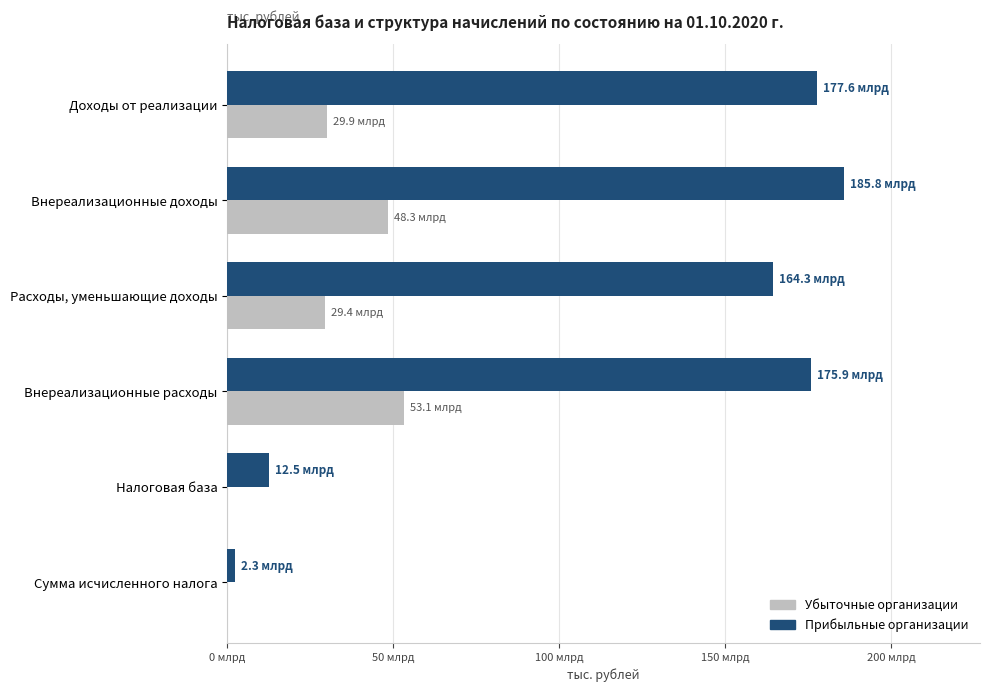

Which series has the largest range (max minus min)?

Прибыльные организации